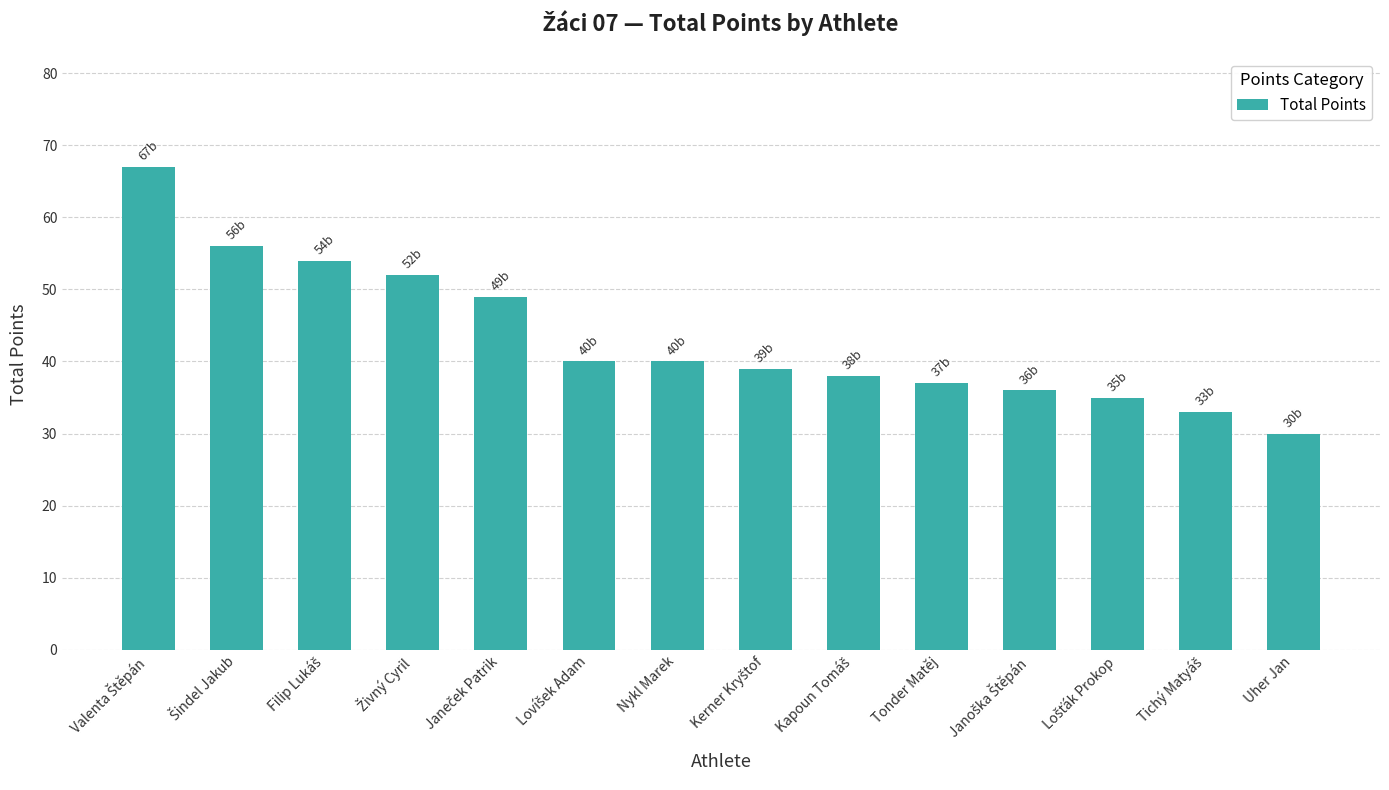

How many data points are less than 40?

7